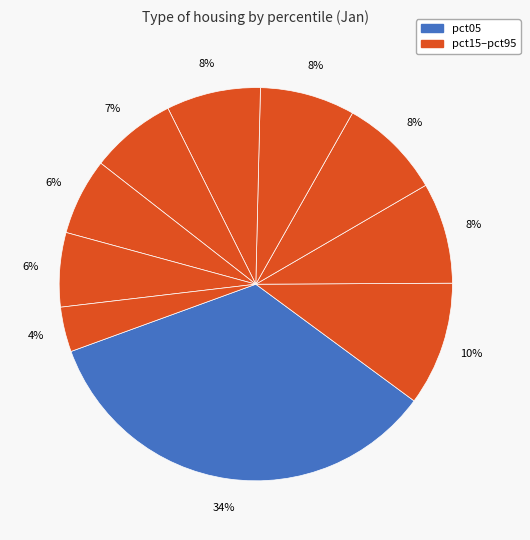

Is there any slice that represents more than half of the pie?

No